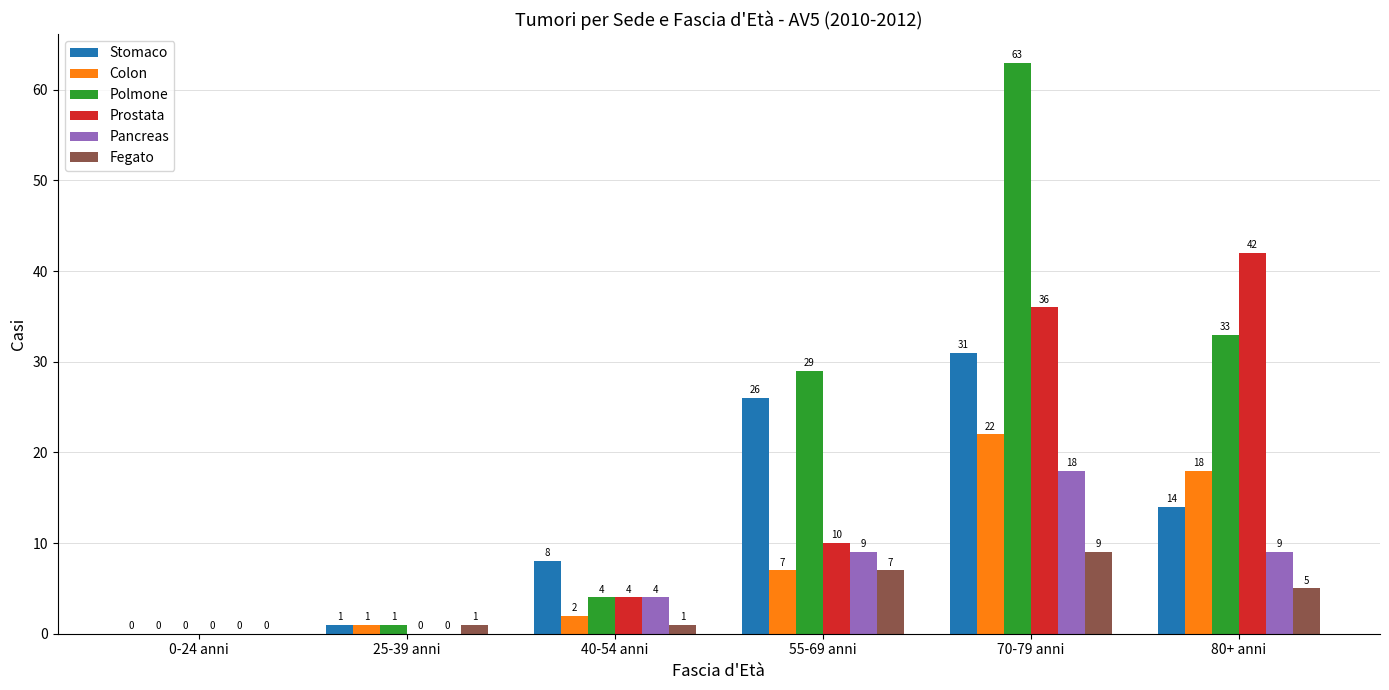

The value of Pancreas at 25-39 anni is 0. True or false?

True